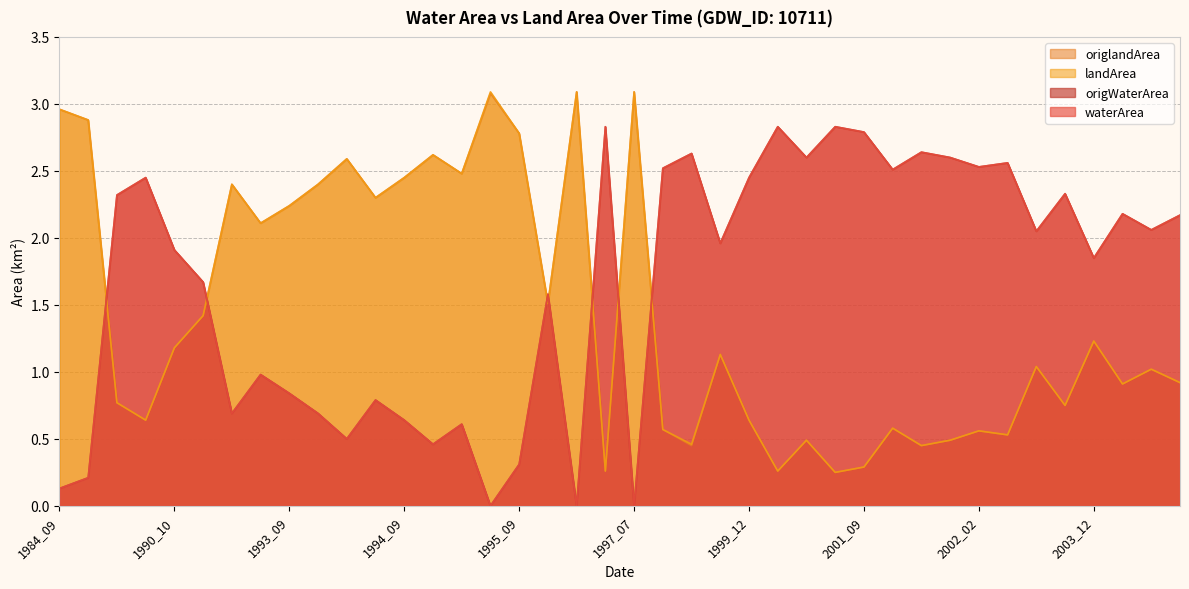

How many lines are shown in the chart?

4